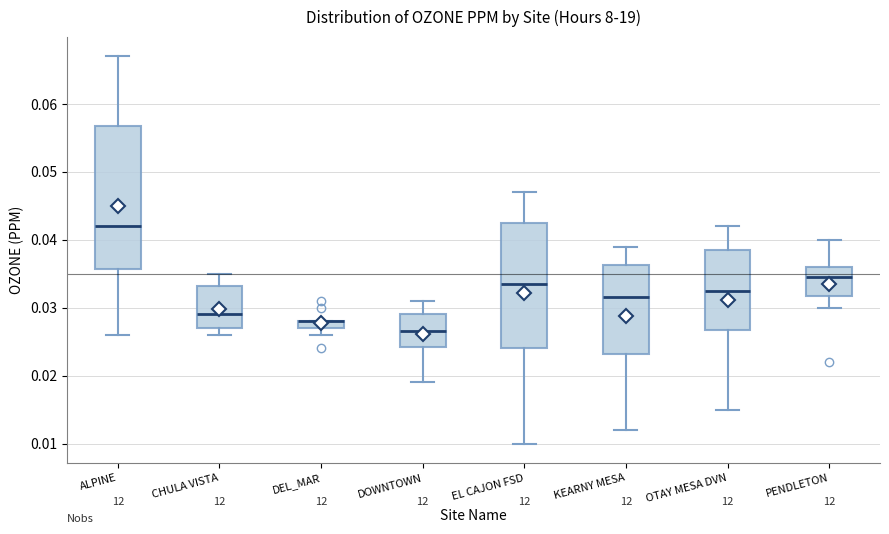

Where is the lower edge of the box for PENDLETON on the y-axis? The values are not printed on the chart, so give them approximately, as read against the axis.

0.032